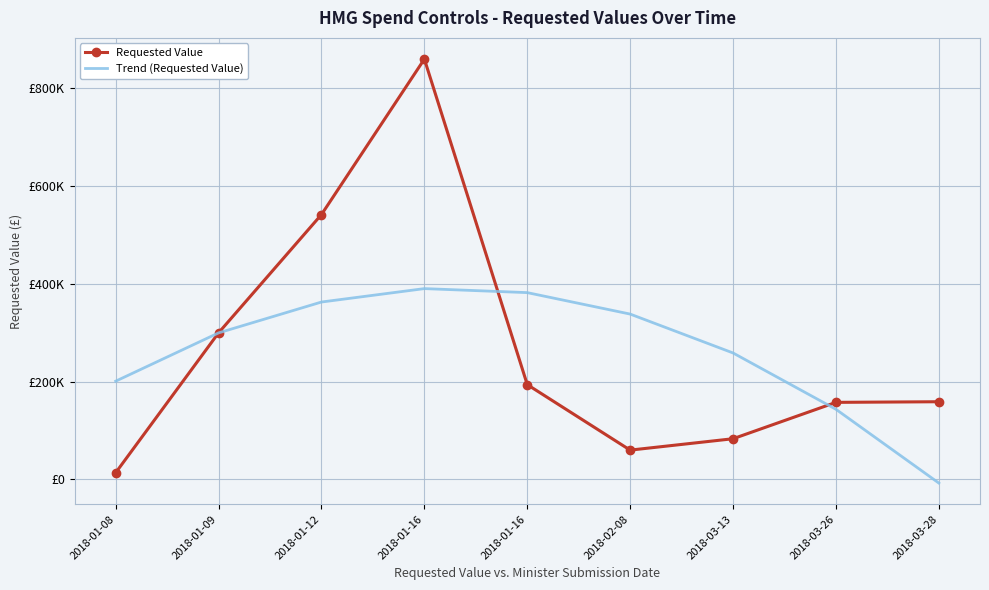

At which label does Requested Value reach its peak?

2018-01-16